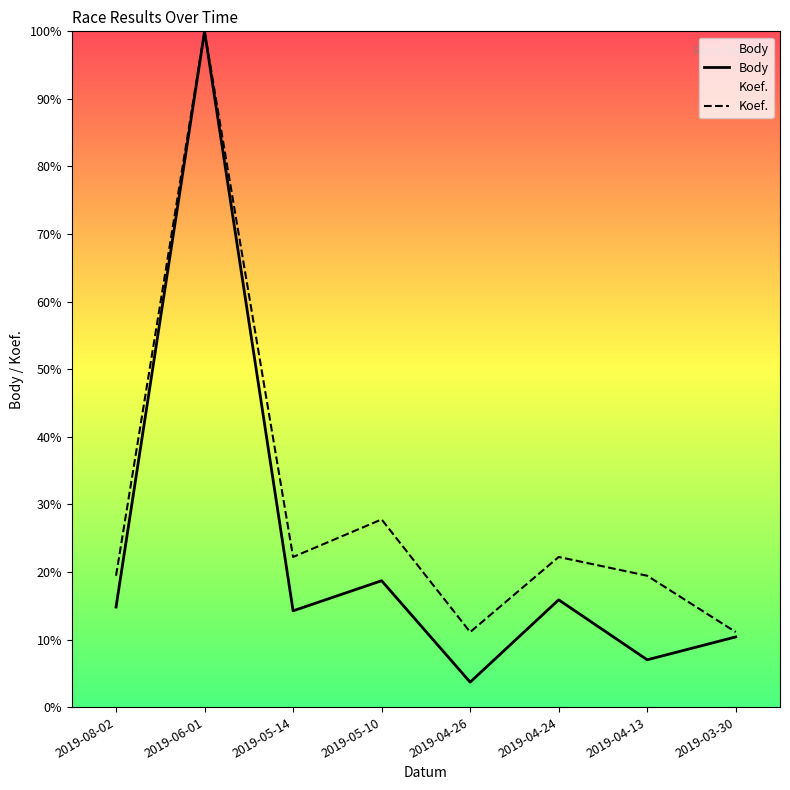

Which category has the lowest value in the Body series?

2019-04-26